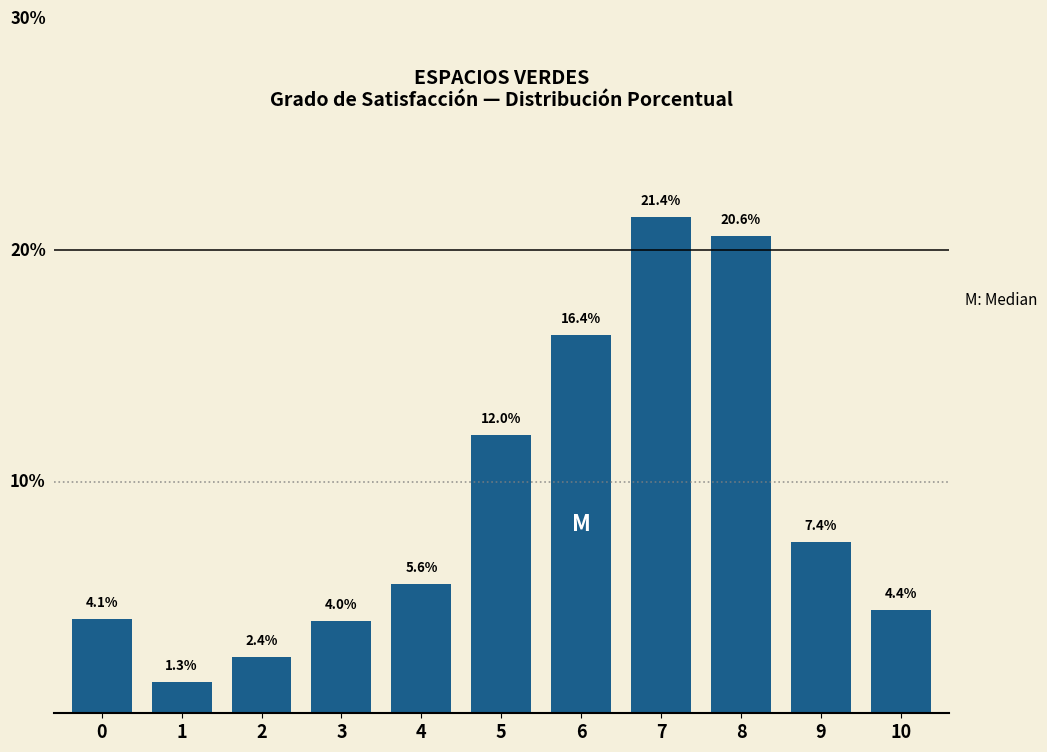

Reading left to right, extract all data points from this chart.

4.1	1.3	2.4	4.0	5.6	12.0	16.4	21.4	20.6	7.4	4.4